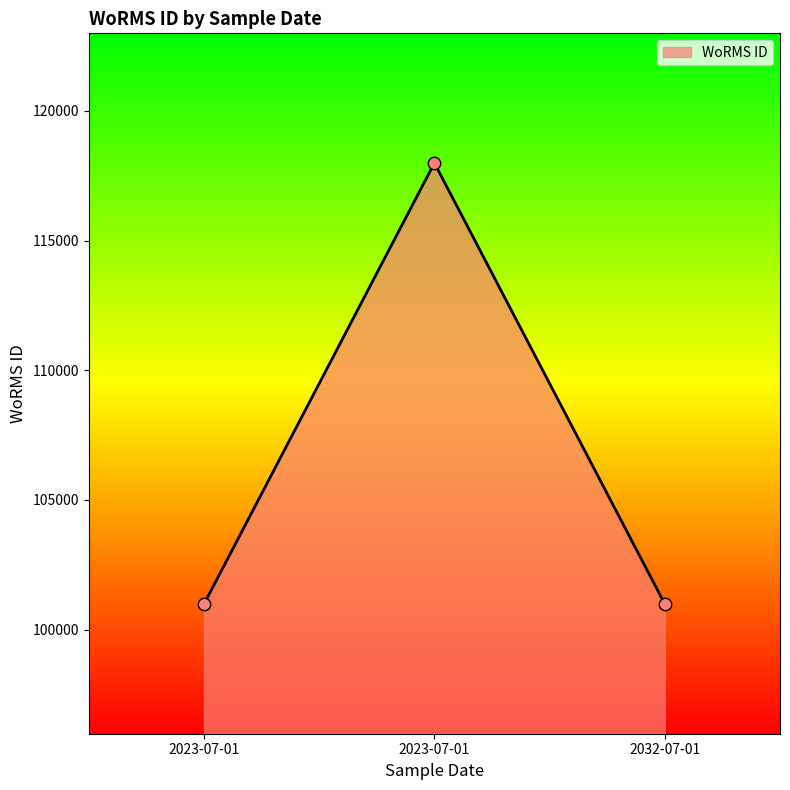

Approximately how many times larger is the value at 2023-07-01 compared to 2032-07-01?

1.0